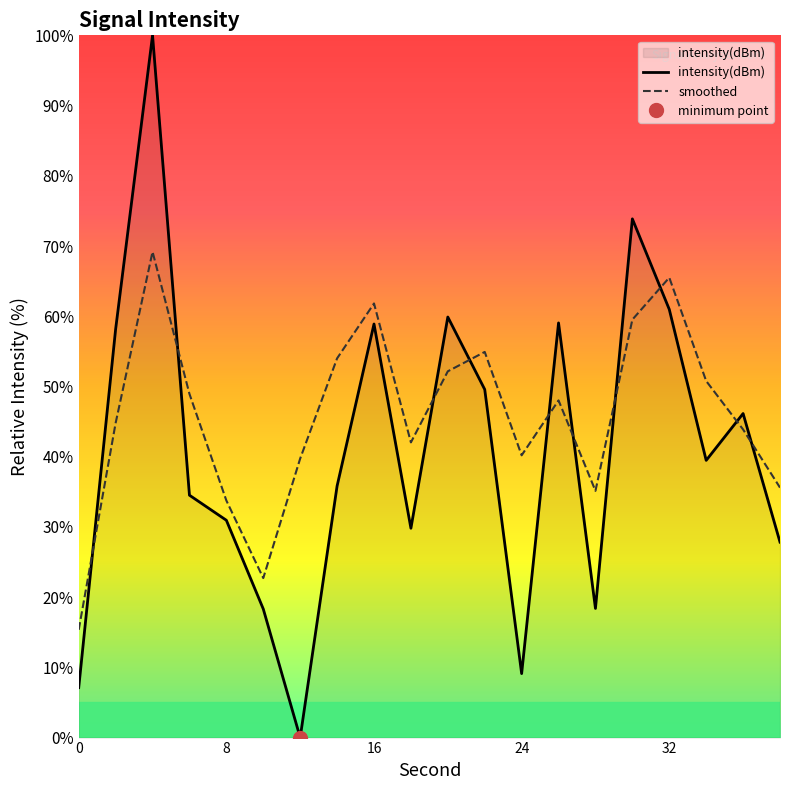

Where is the first local maximum for intensity(dBm)?

4